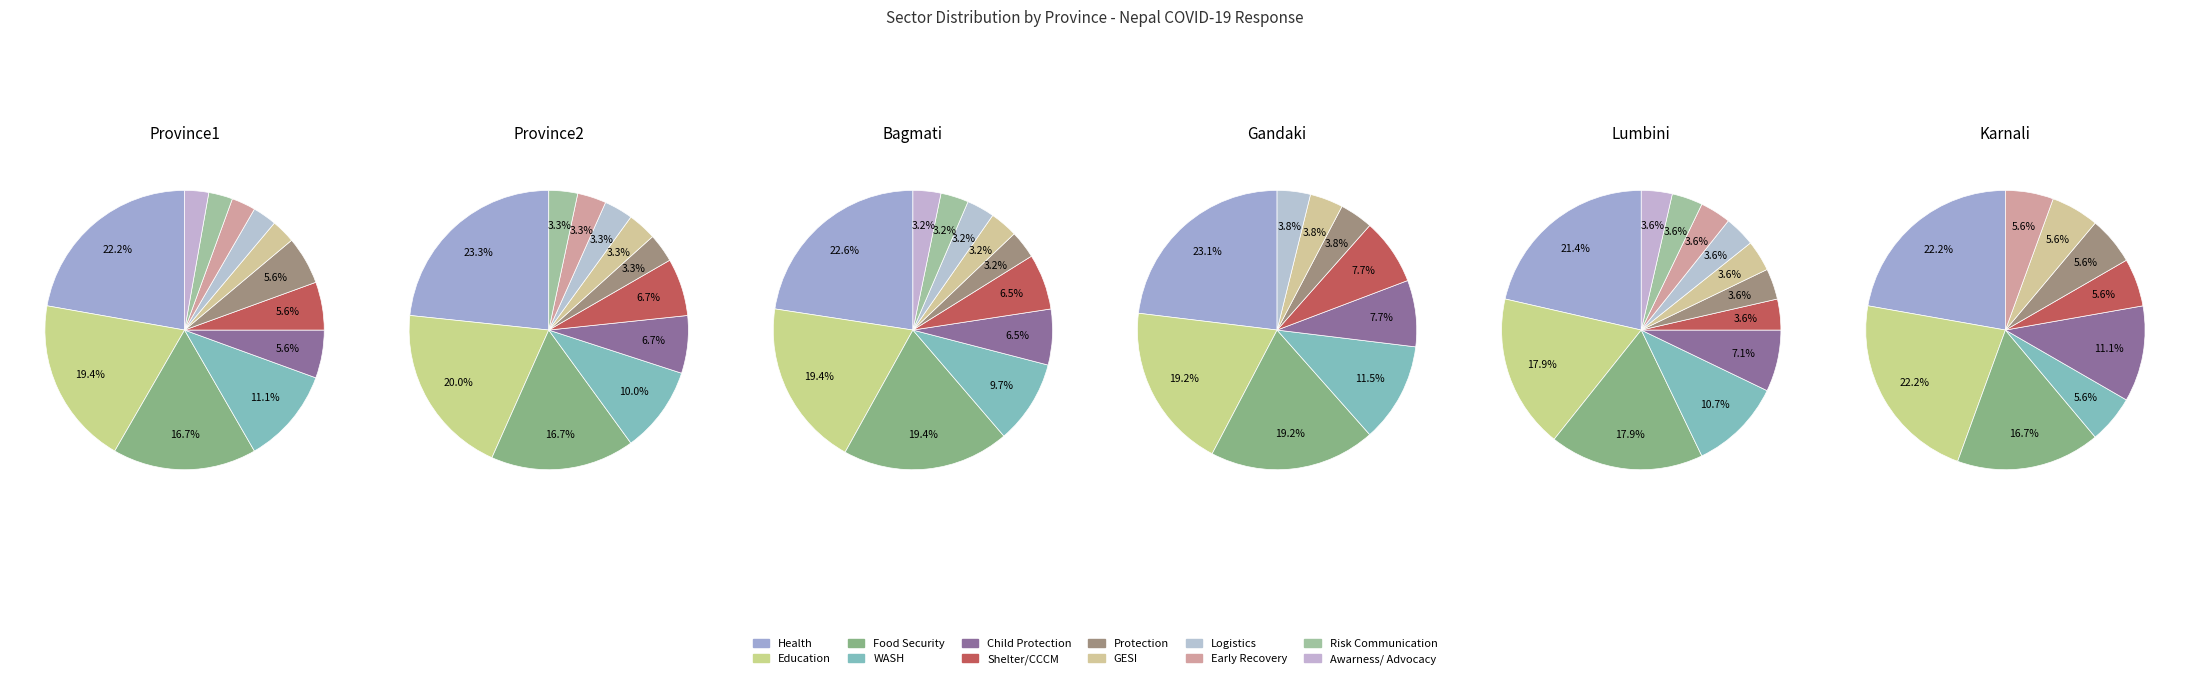

Does Risk Communication account for over 50% of the chart?

No